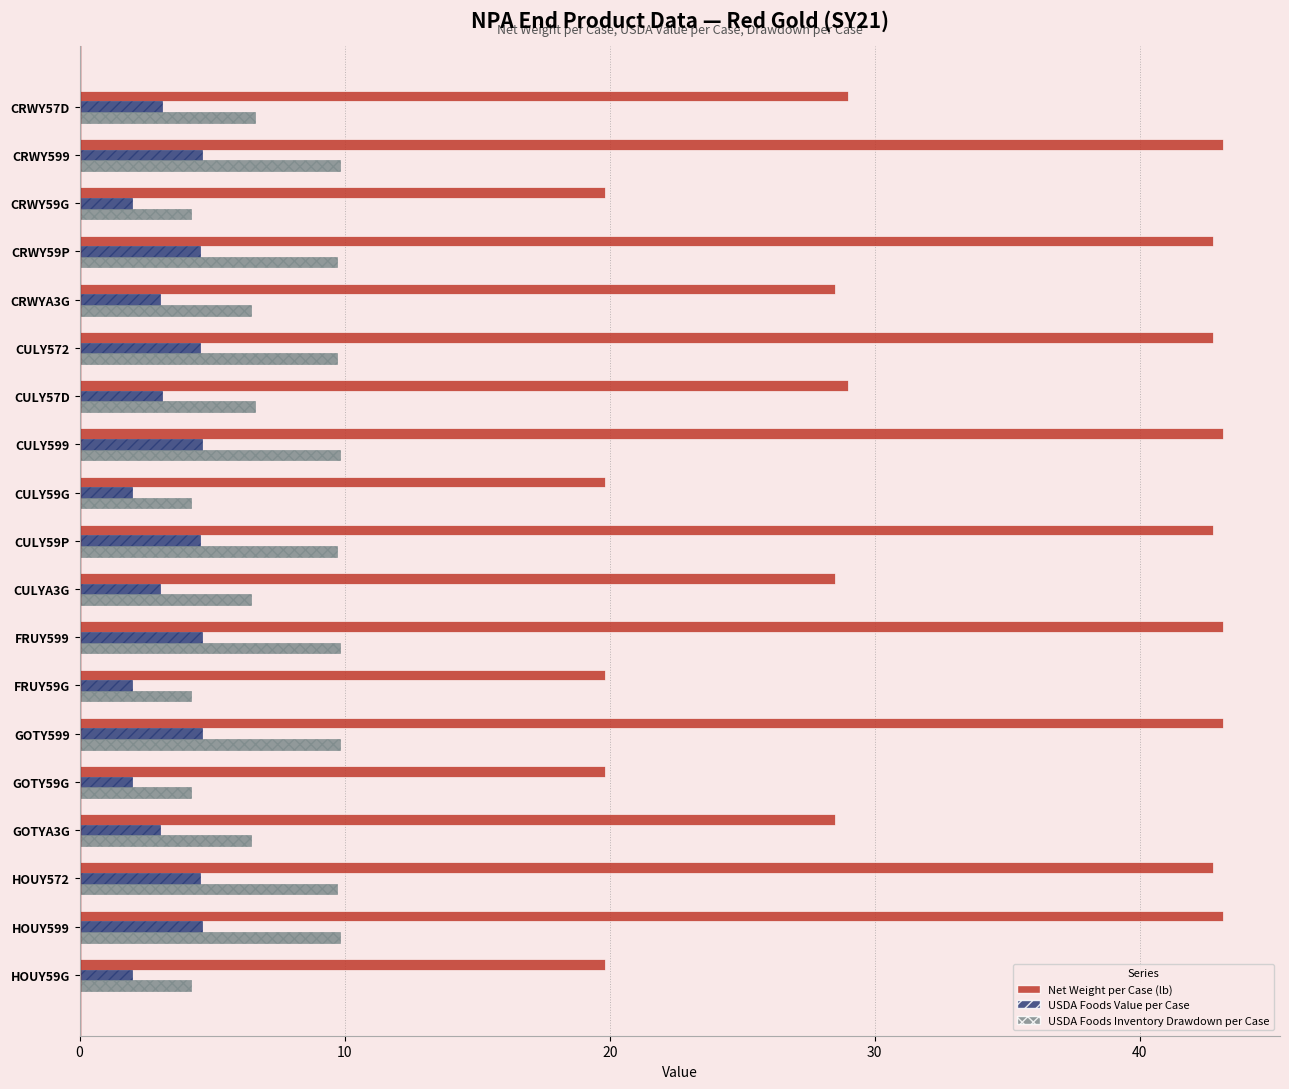

What are all the series names shown in the legend?

Net Weight per Case (lb), USDA Foods Value per Case, USDA Foods Inventory Drawdown per Case